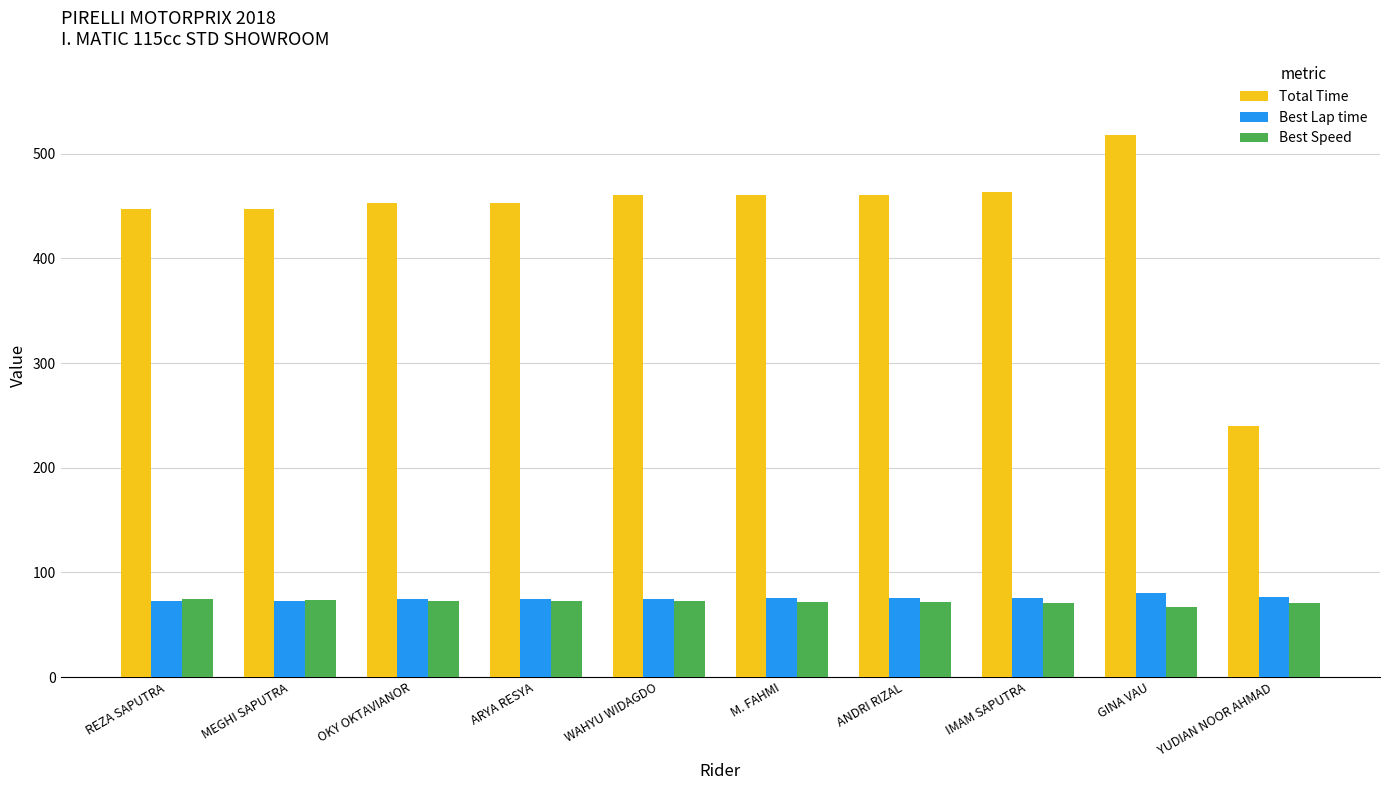

Is it true that Best Lap time equals 73.0 at MEGHI SAPUTRA?

True